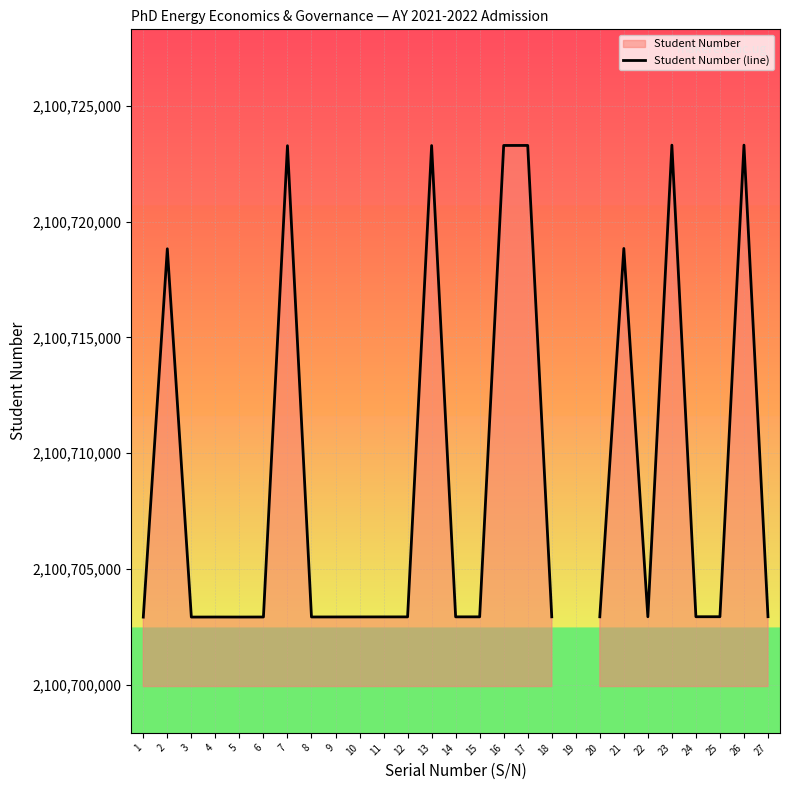

The value at 23 is 2100723307.0. True or false?

True